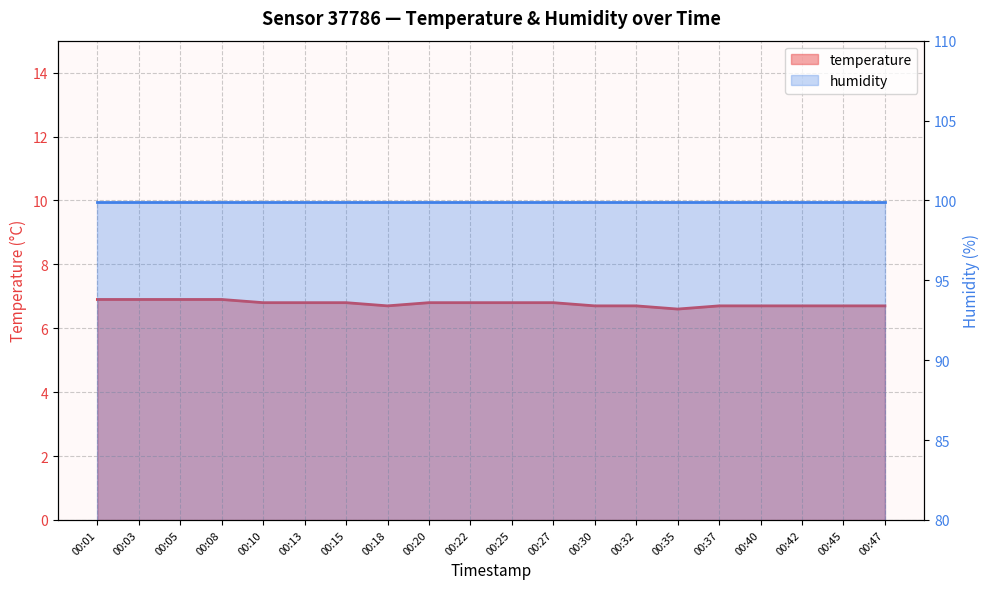

What is the smallest value displayed?

6.6